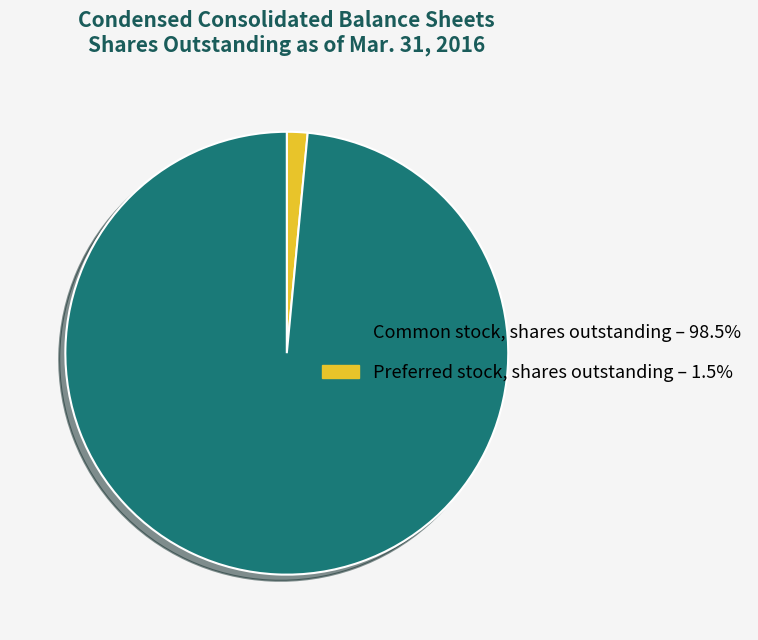

How many segments does this pie chart have?

2